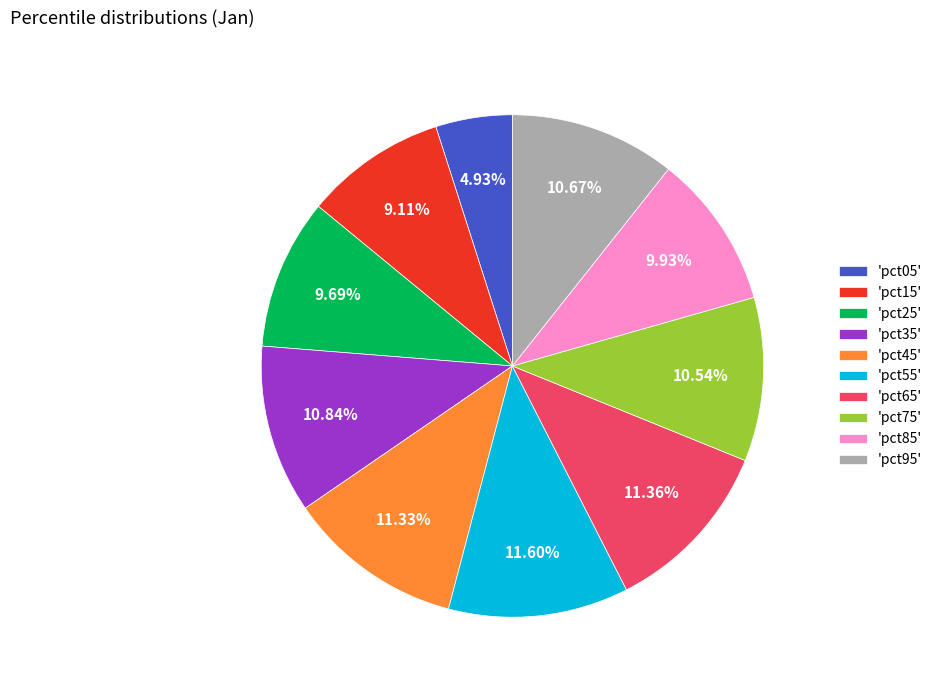

How many segments does this pie chart have?

10